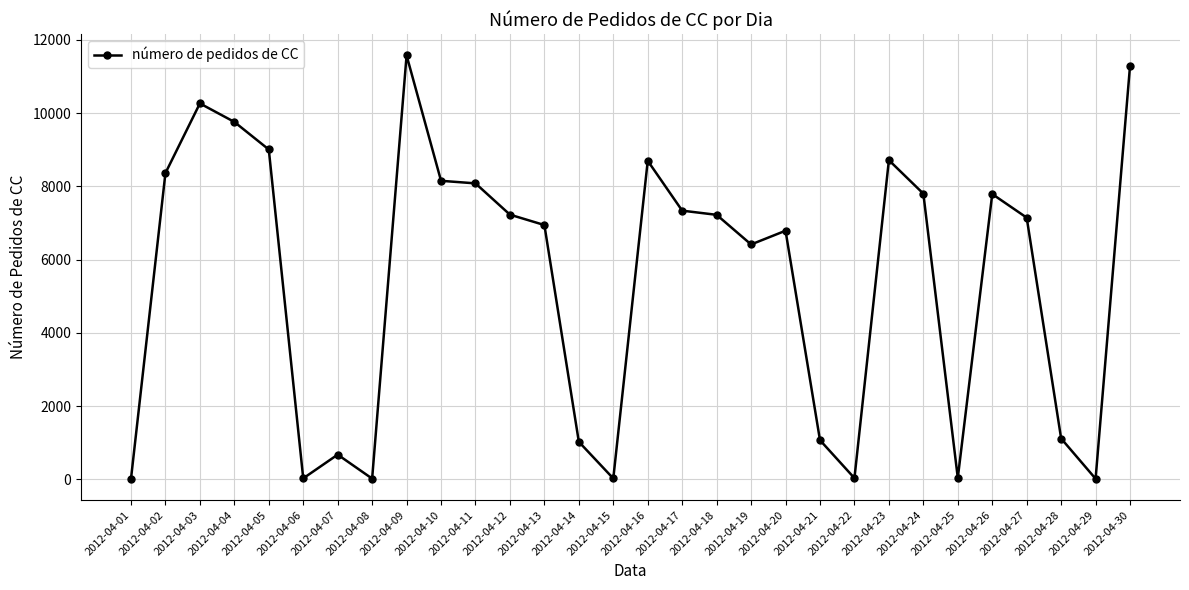

True or false: there are more than 2 points higher than both neighbors.

True